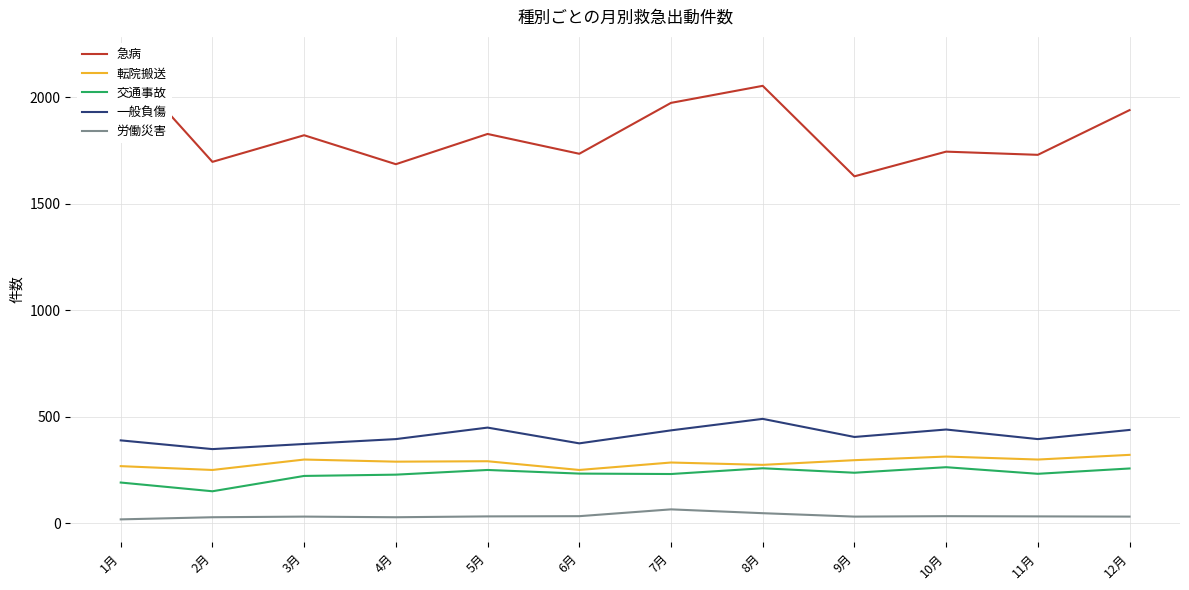

What is the difference between the maximum and minimum values in the 一般負傷 series?

142